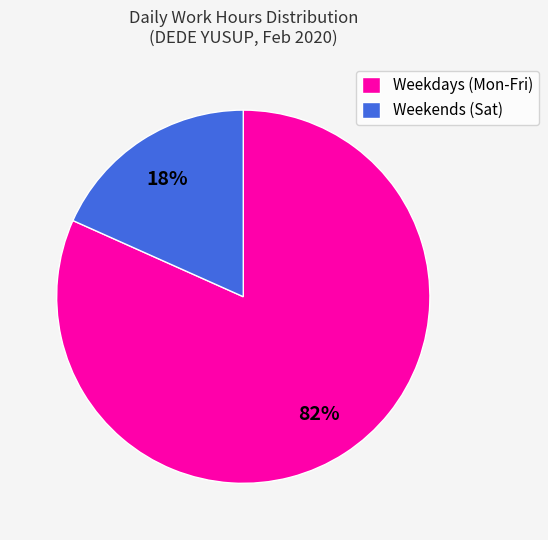

Do Weekends (Sat) and Weekdays (Mon-Fri) together represent more than half of the pie?

Yes